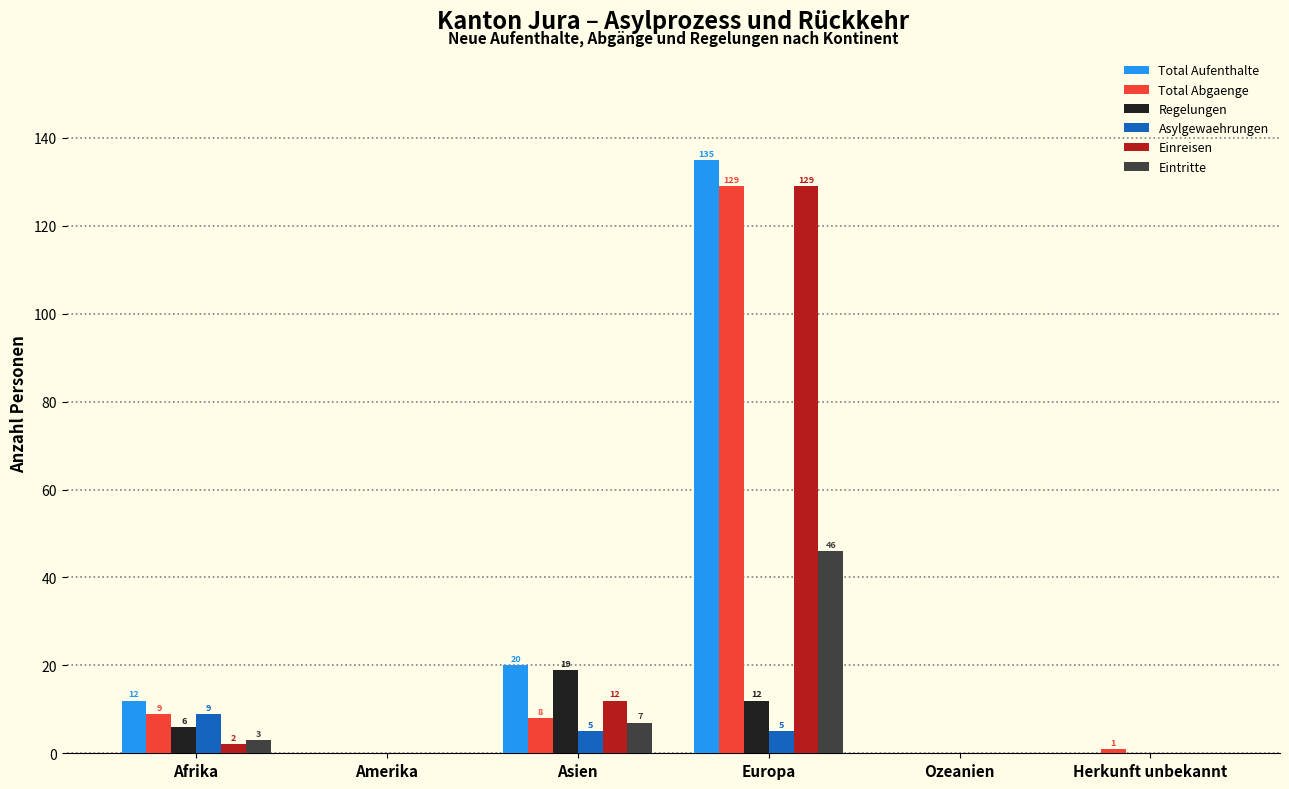

Is the value of Total Abgaenge at Europa greater than the value of Total Aufenthalte at Afrika?

Yes